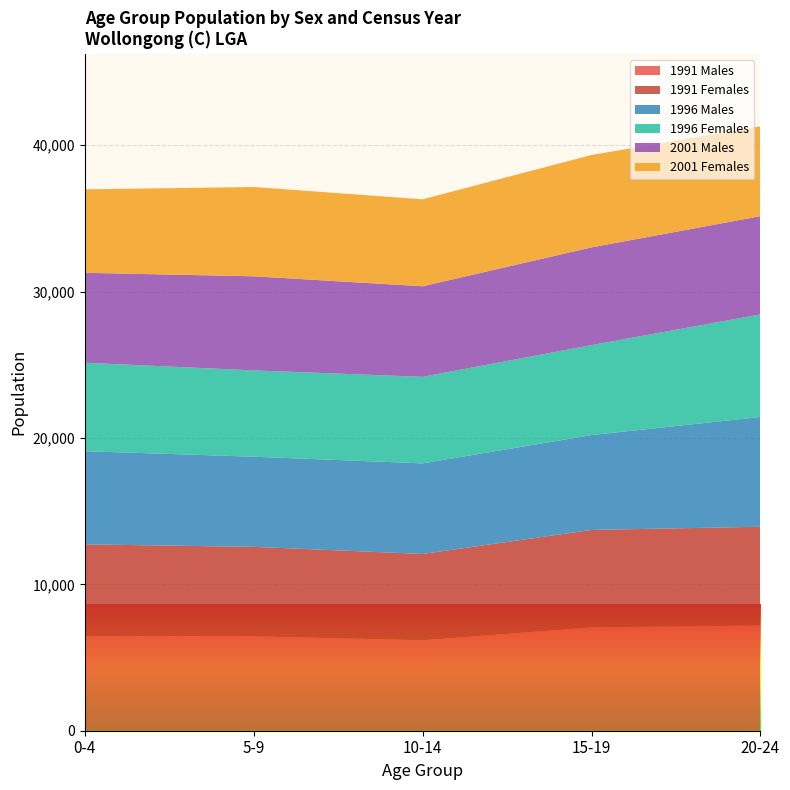

Reading left to right, list all the values displayed in this chart.

1991 Males: 0-4=6473	5-9=6447	10-14=6176	15-19=7060	20-24=7193
1991 Females: 0-4=6260	5-9=6117	10-14=5901	15-19=6661	20-24=6743
1996 Males: 0-4=6365	5-9=6157	10-14=6189	15-19=6479	20-24=7501
1996 Females: 0-4=6045	5-9=5897	10-14=5914	15-19=6146	20-24=7007
2001 Males: 0-4=6143	5-9=6429	10-14=6187	15-19=6678	20-24=6712
2001 Females: 0-4=5704	5-9=6104	10-14=5941	15-19=6314	20-24=6141